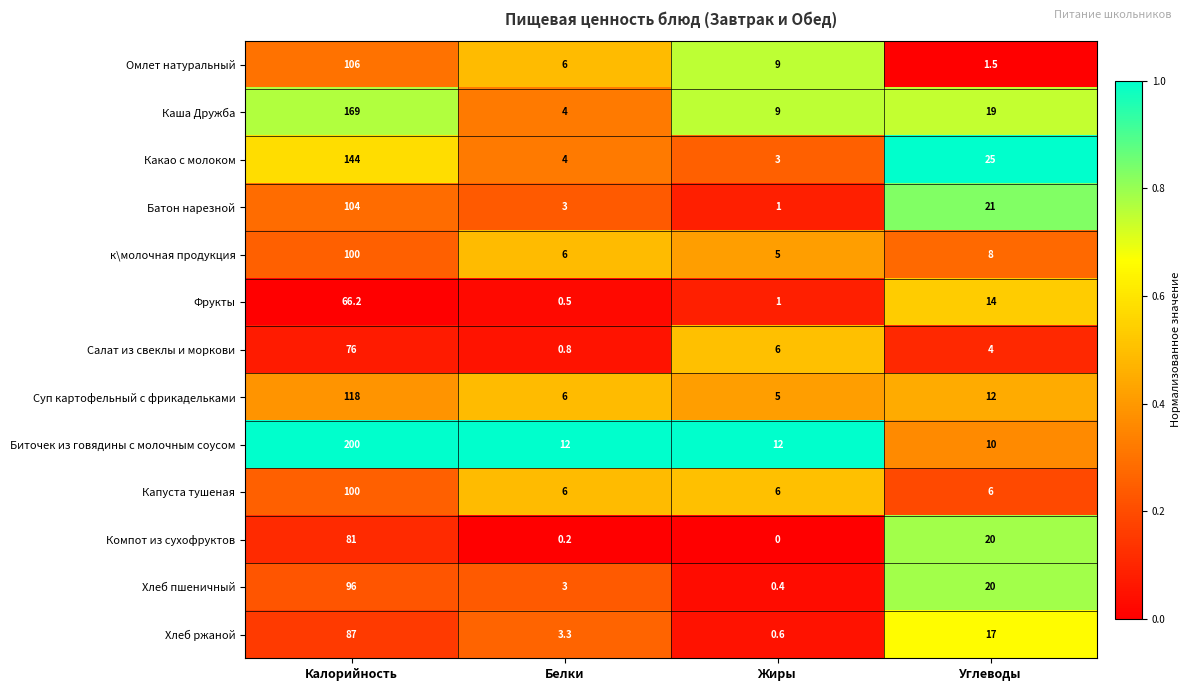

List the labels in order of Батон нарезной value, largest first.

Калорийность, Углеводы, Белки, Жиры